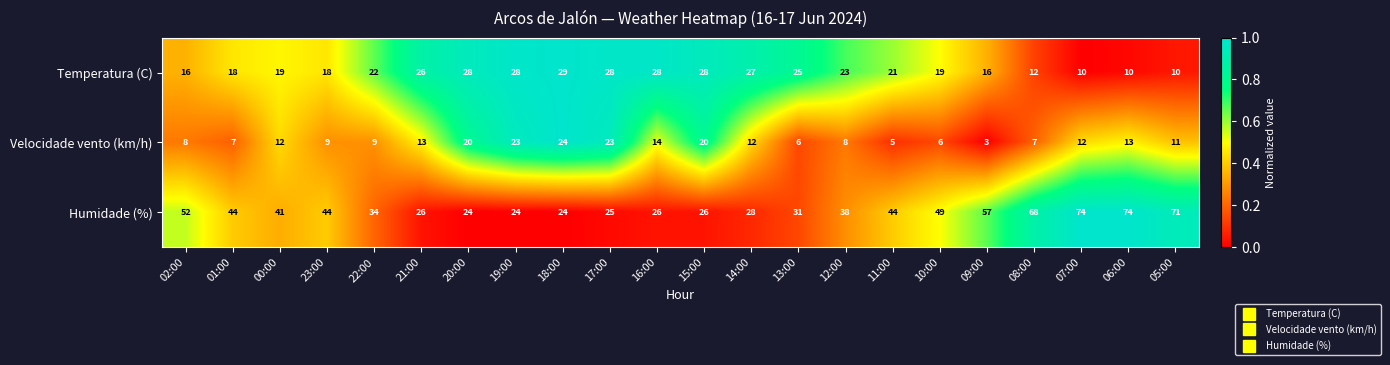

Which series has the largest total across all categories?

Humidade (%)